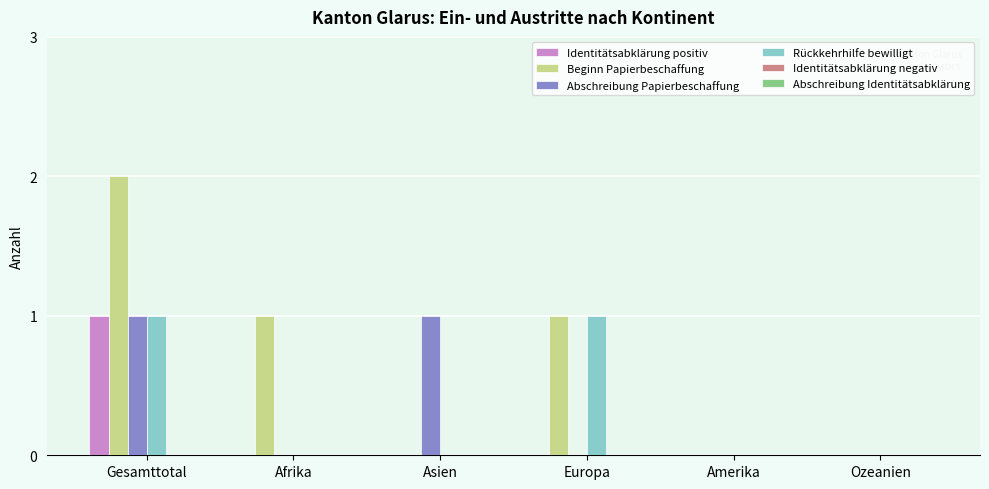

Are the bars horizontal?

No